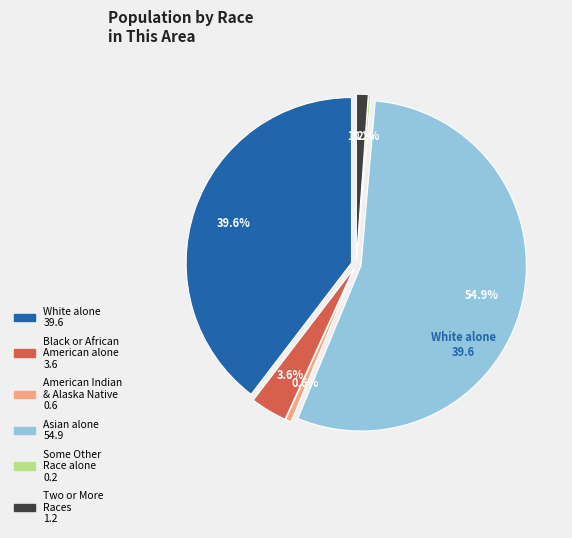

Which category has the biggest portion of the pie?

Asian alone